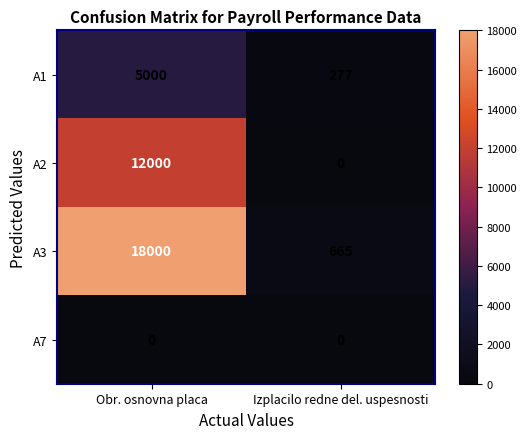

The value of A3 at Obr. osnovna placa is 11123. True or false?

False